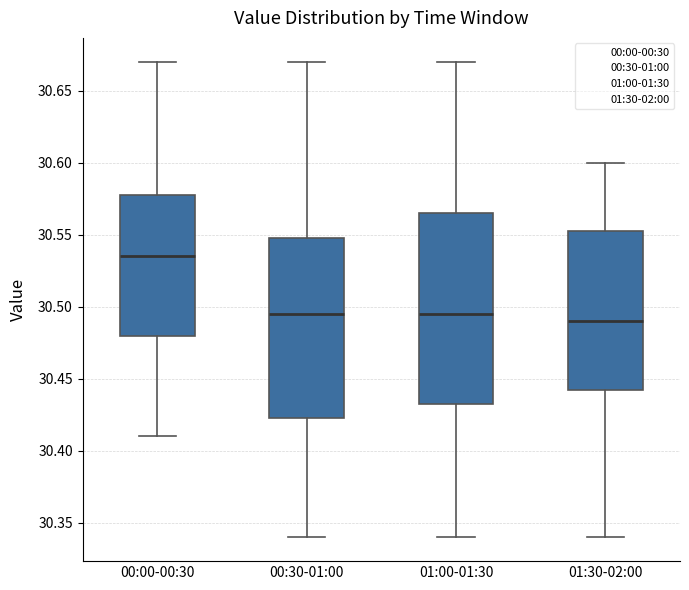

Reading left to right, transcribe this box plot: for each box, give where its median line is, the range the box spans, and where its two whiskers end, as read against the y-axis. The values are not printed on the chart, so give them approximately, as read against the axis.

00:00-00:30: median 30.535, box 30.480 to 30.580, whiskers 30.410 to 30.670
00:30-01:00: median 30.495, box 30.425 to 30.550, whiskers 30.340 to 30.670
01:00-01:30: median 30.495, box 30.435 to 30.565, whiskers 30.340 to 30.670
01:30-02:00: median 30.490, box 30.445 to 30.555, whiskers 30.340 to 30.600